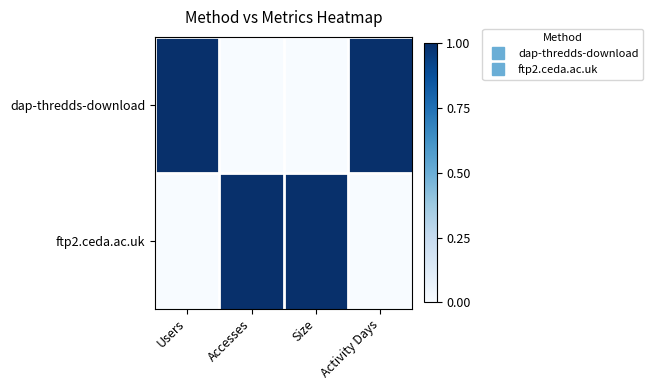

What is the spread (max minus min) of values at Activity Days?

1